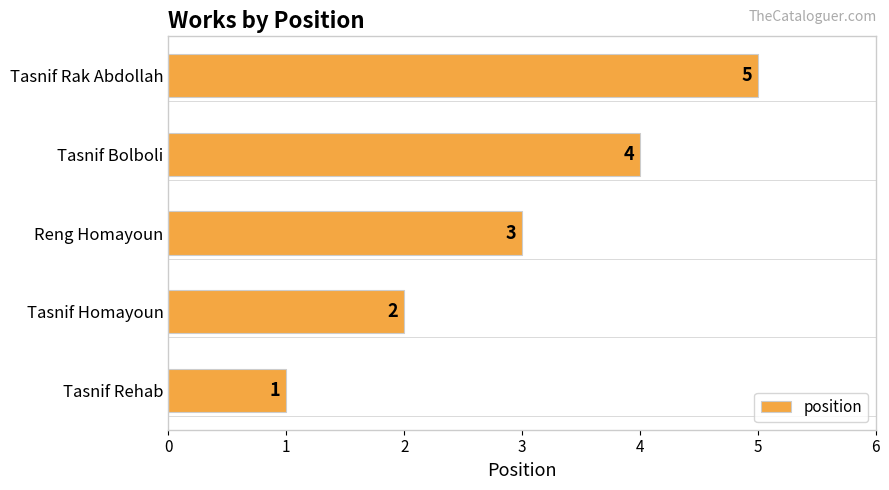

How many categories are shown in the chart?

5